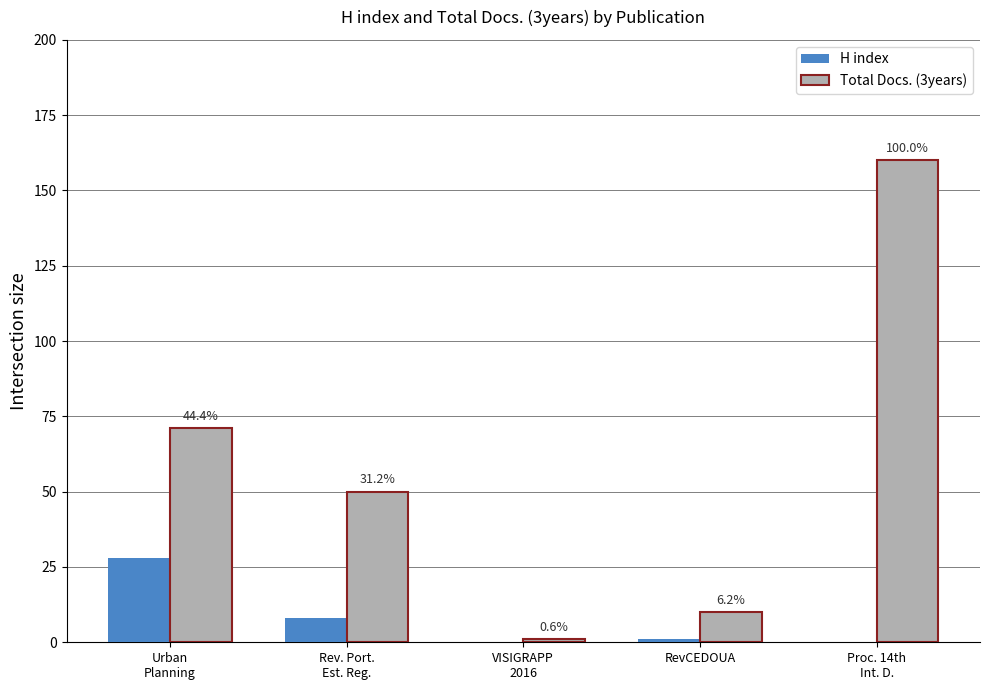

What is the total value across all series at Rev. Port.
Est. Reg.?

58